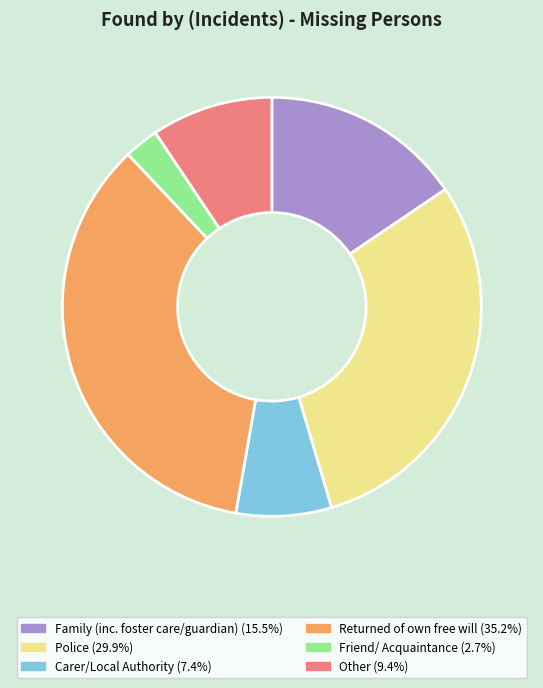

Rank the categories by value from lowest to highest.

Friend/ Acquaintance, Carer/Local Authority, Other, Family (inc. foster care/guardian), Police, Returned of own free will